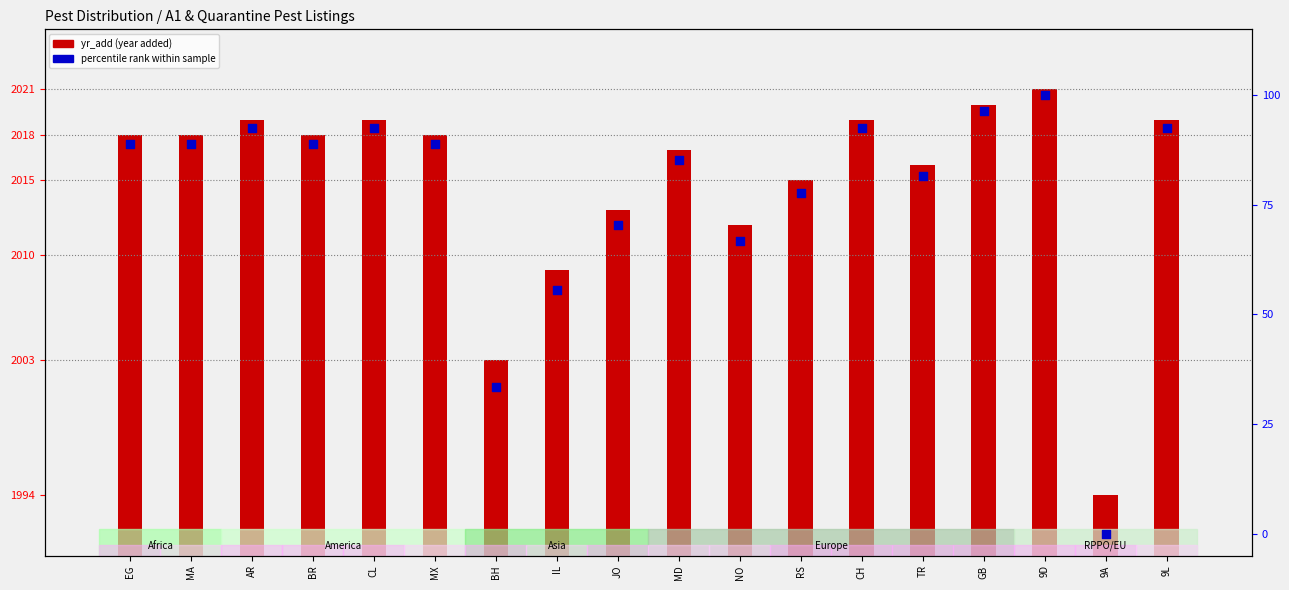

At how many categories does at least one series exceed 62?

18